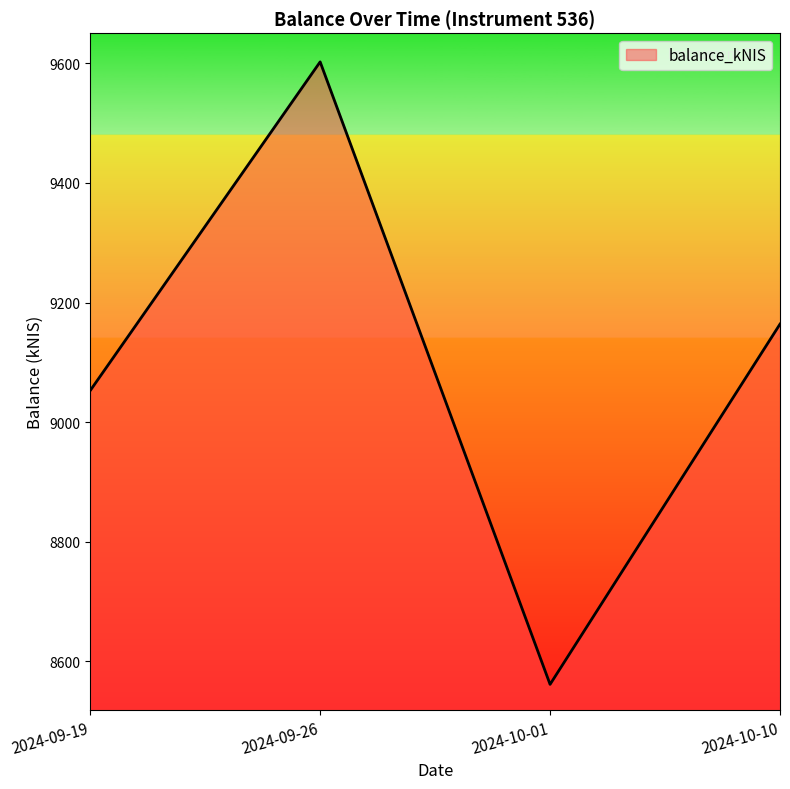

Reading left to right, list all the values displayed in this chart.

9052.9	9602.4	8561.8	9164.0